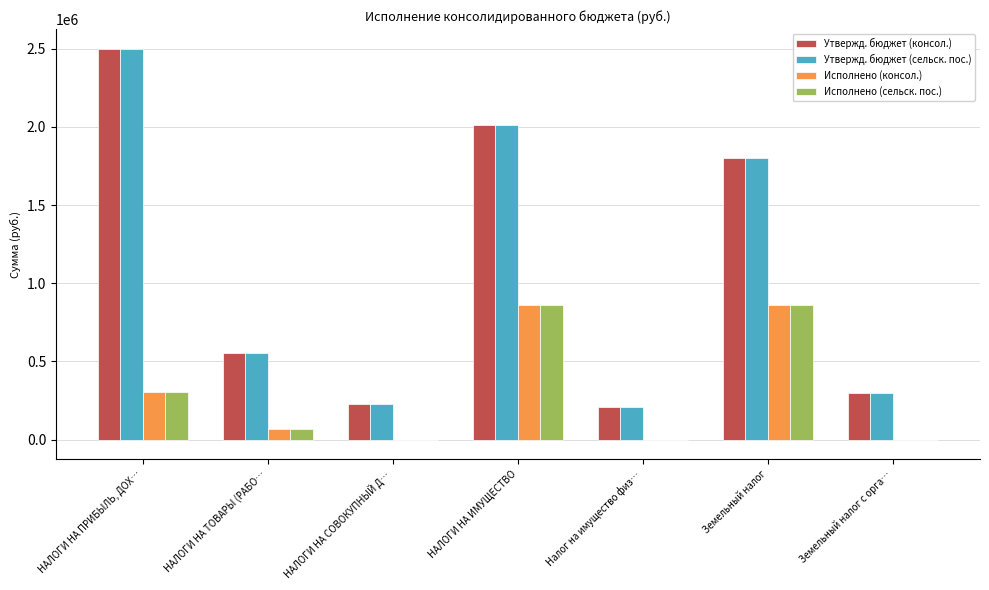

Where is Утвержд. бюджет (сельск. пос.) nearest to the value 1355000?

Земельный налог